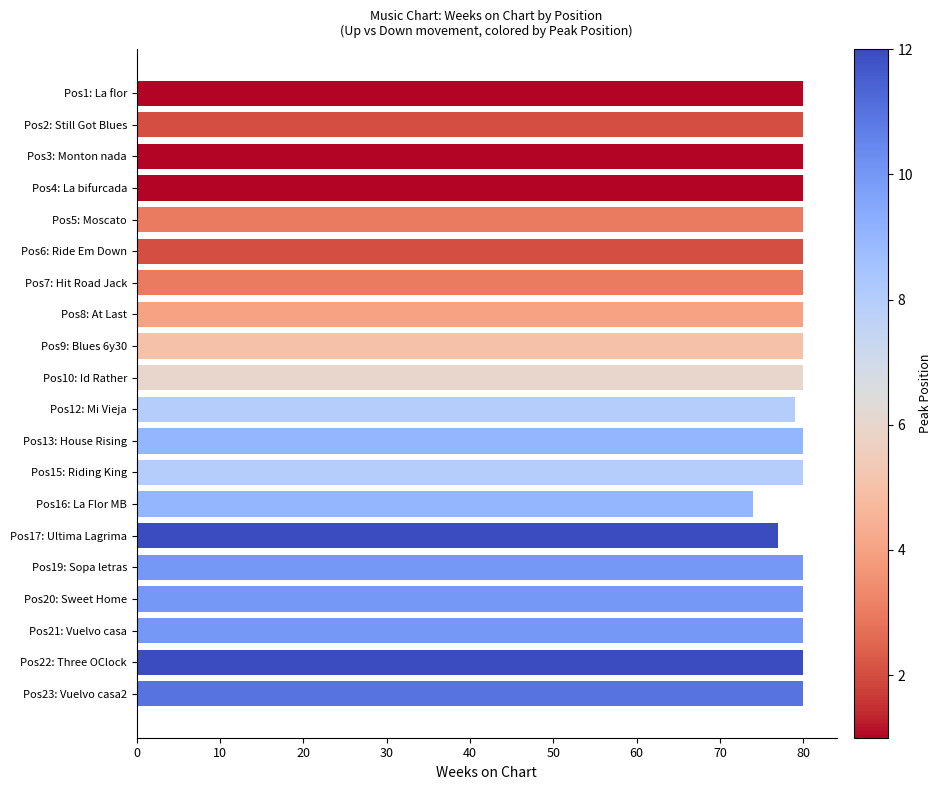

Where is the data nearest to the value 77?

Pos17: Ultima Lagrima